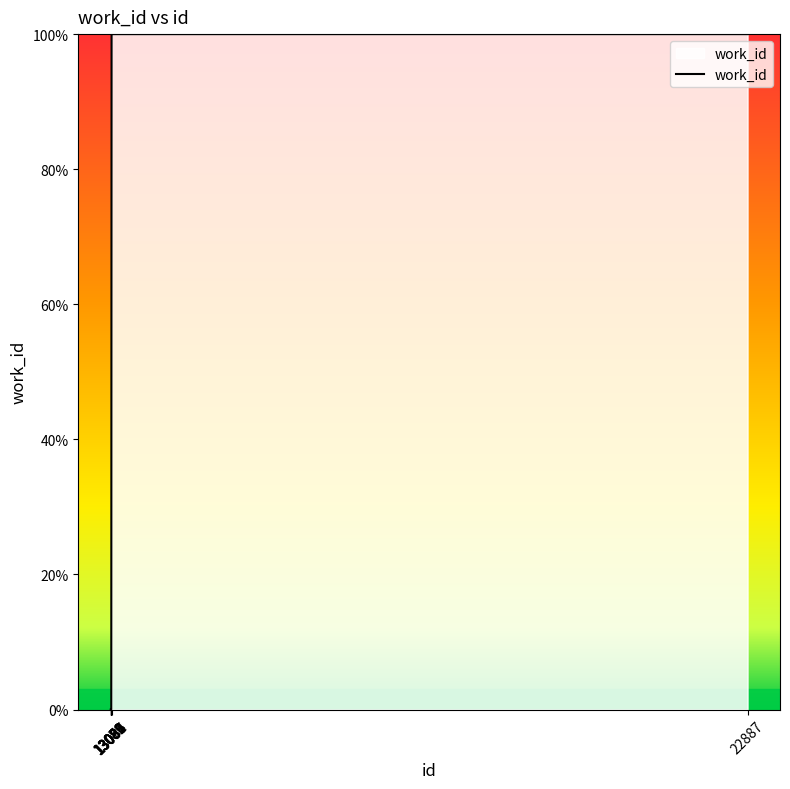

What is the maximum value shown in the chart?

100